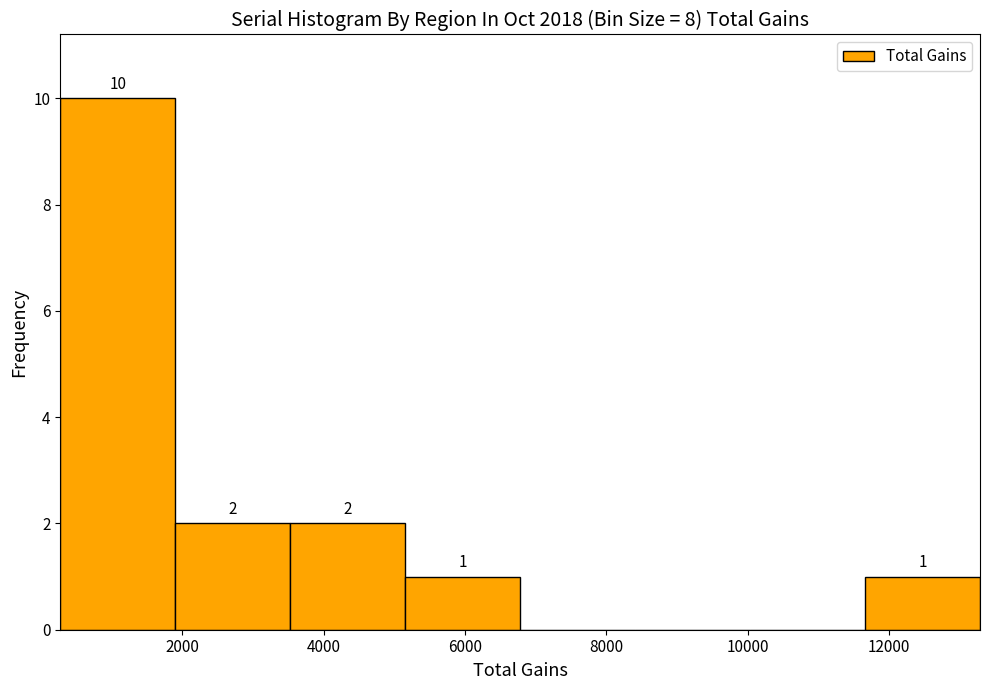

Over which range of the x-axis is the bar tallest?

200 to 2000